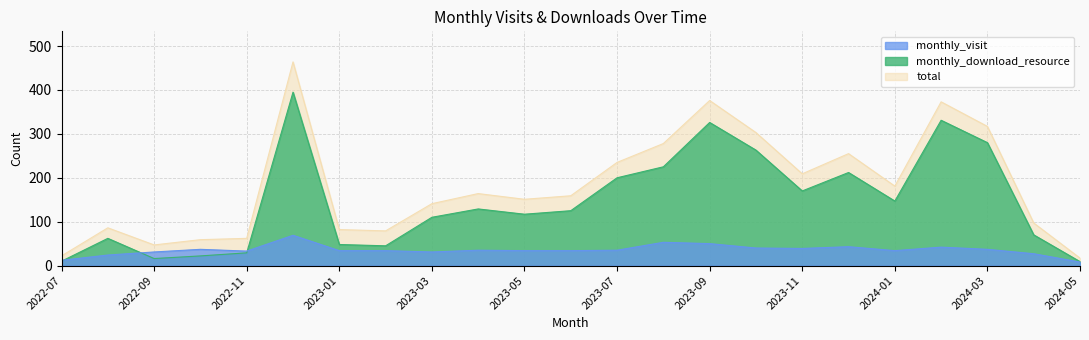

True or false: monthly_visit and monthly_download_resource cross at least once.

True